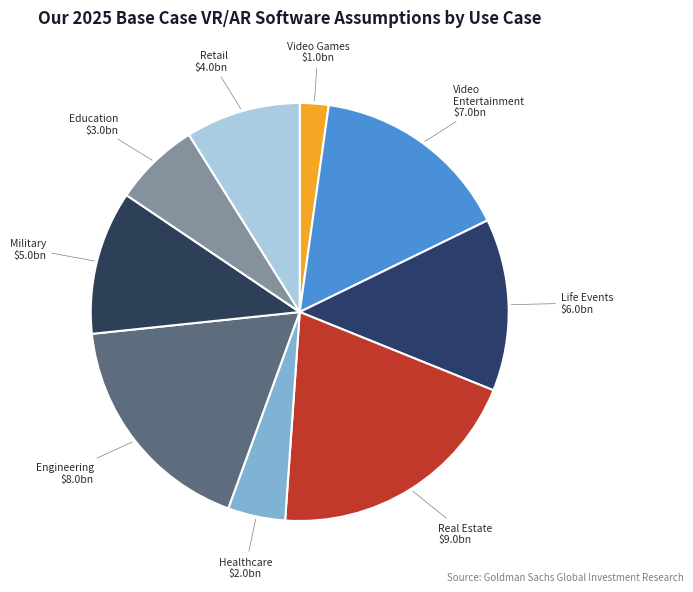

Is there a majority slice in this chart?

No